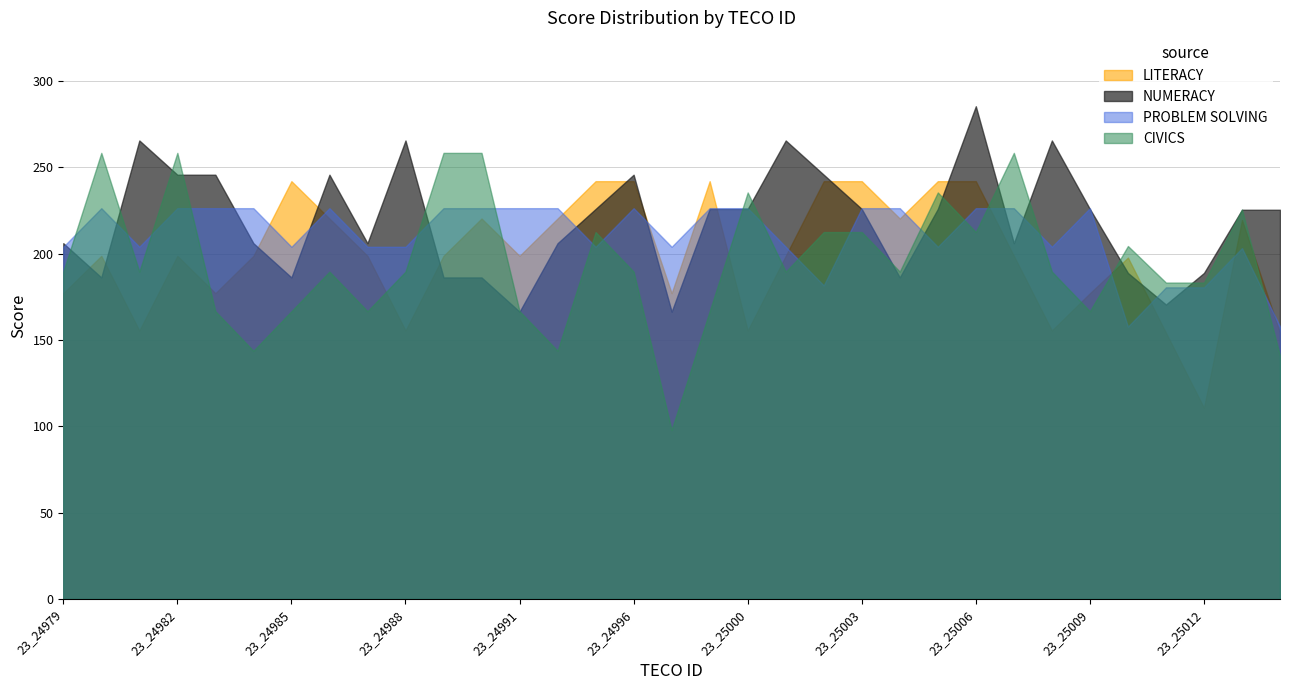

The value of CIVICS at 23_25009 is 166.7. True or false?

True